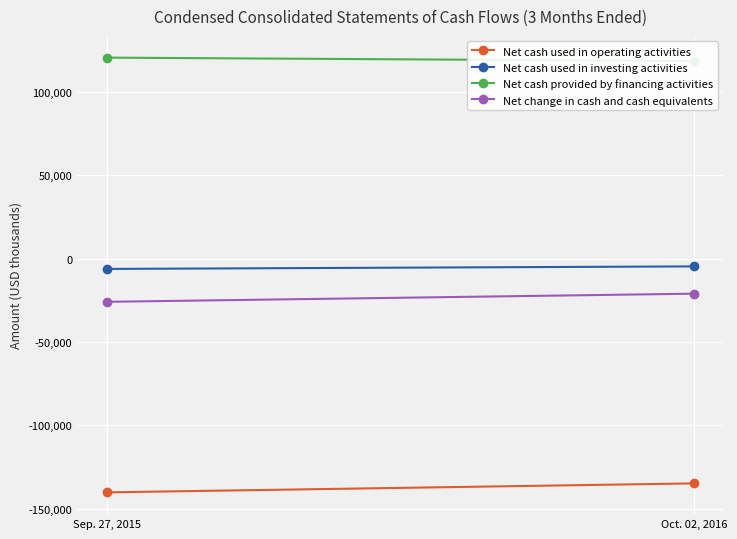

Reading left to right, what are all the values shown in this chart?

Net cash used in operating activities: -140231	-134842
Net cash used in investing activities: -6224	-4703
Net cash provided by financing activities: 120502	118474
Net change in cash and cash equivalents: -25953	-21071